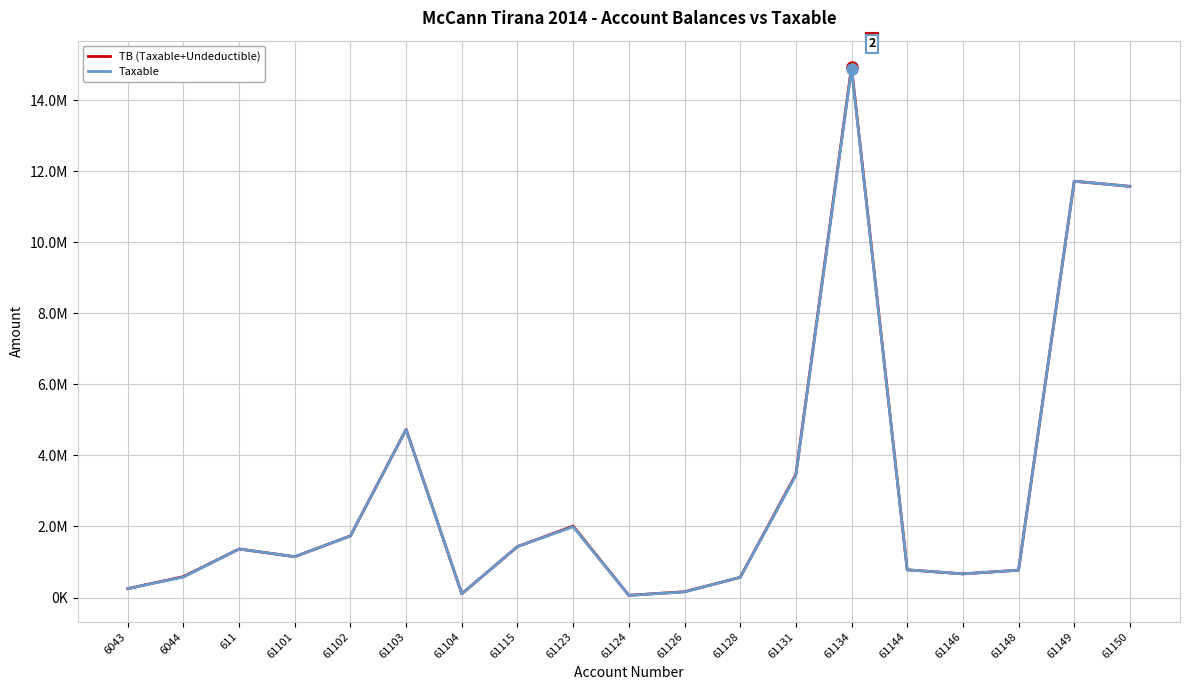

At which category is the sum across all series the highest?

61134